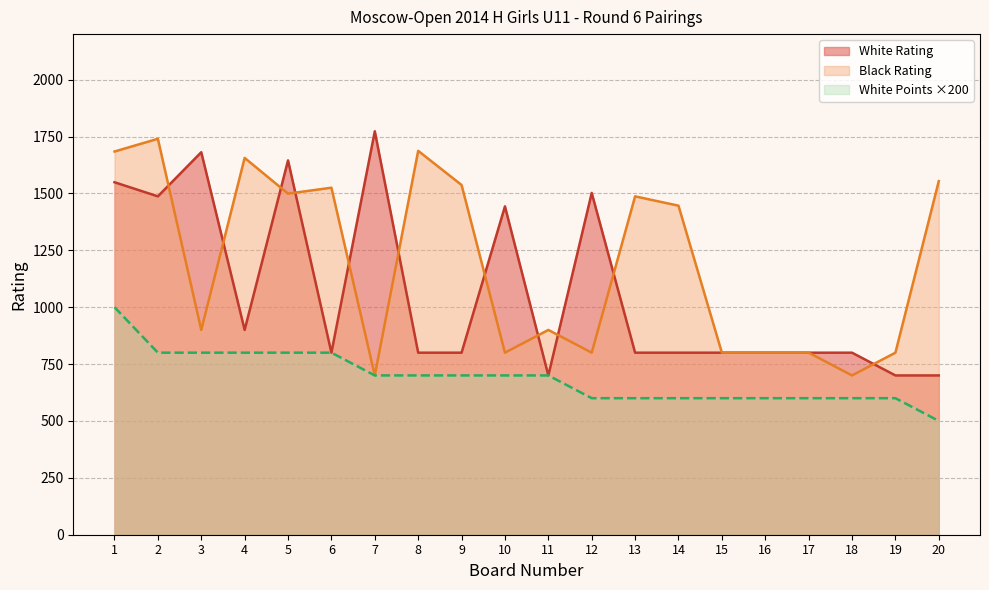

Rank the series at 13 from highest to lowest value.

Black Rating, White Rating, White Points ×200